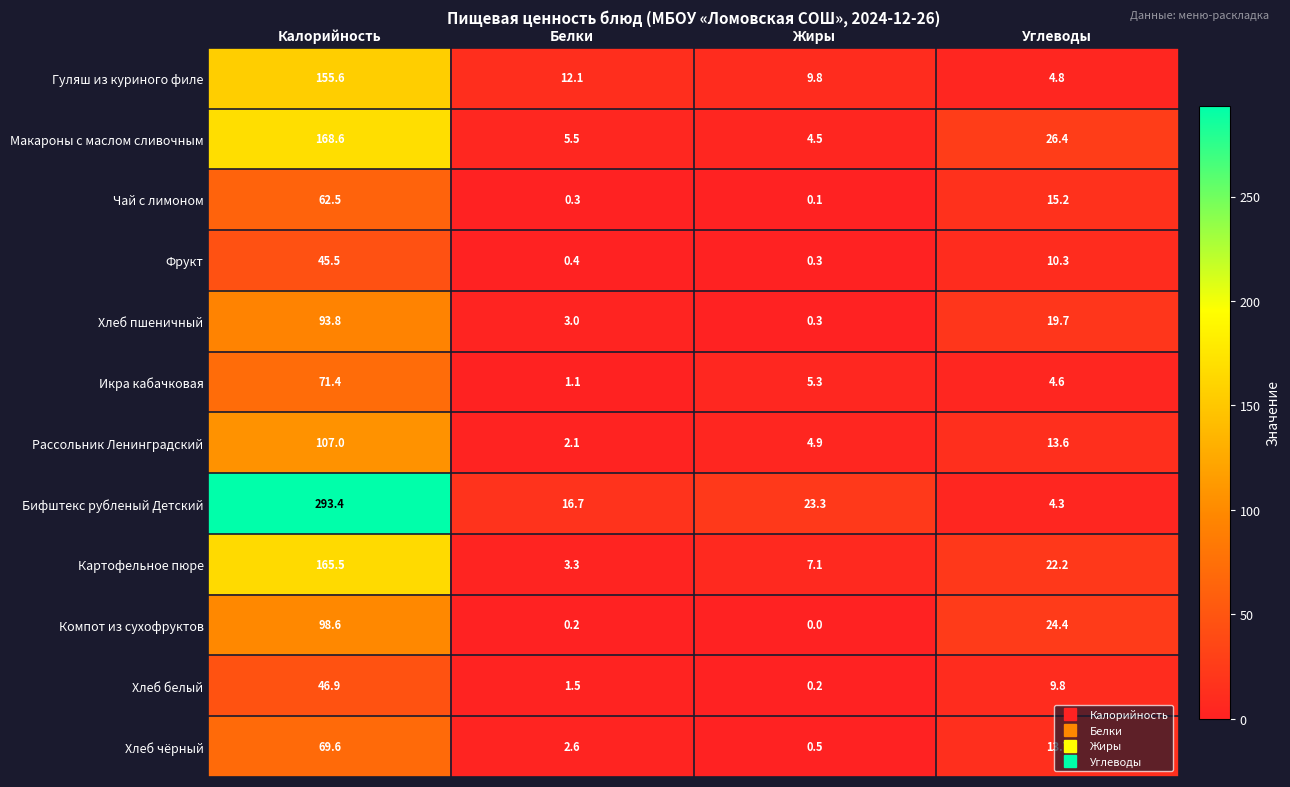

Count the number of categories in the chart.

4